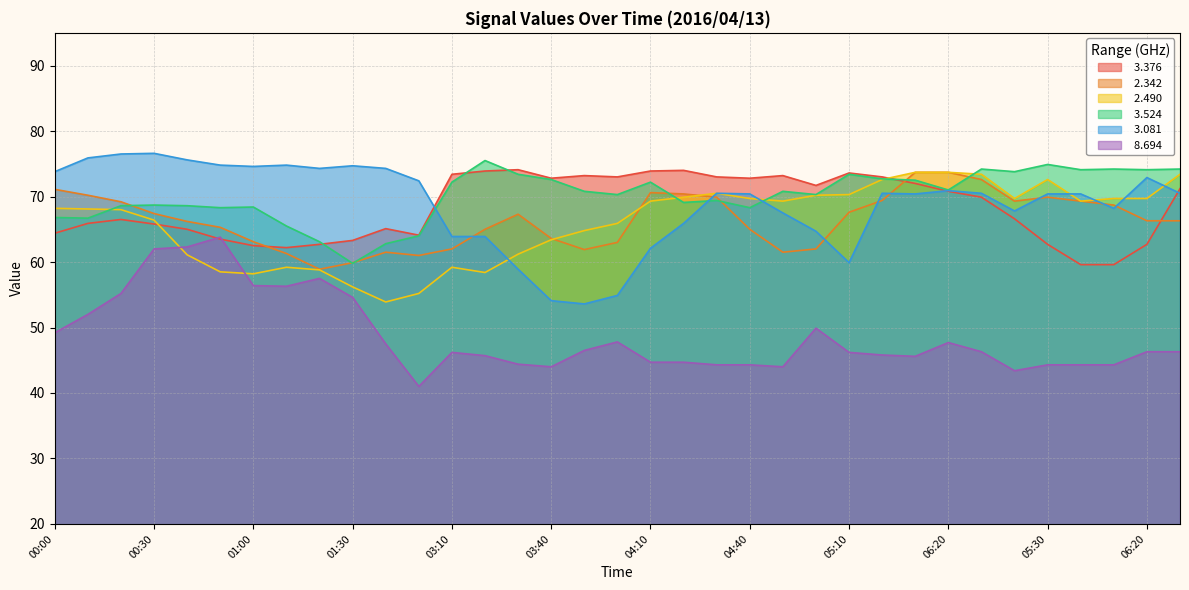

Reading left to right, extract all data points from this chart.

  3.376: 64.4	65.9	66.5	65.8	65.0	63.5	62.5	62.2	62.7	63.3	65.1	64.1	73.4	73.9	74.1	72.8	73.2	73.0	73.9	74.0	73.0	72.8	73.2	71.7	73.6	73.0	72.0	70.8	69.9	66.6	62.7	59.6	59.6	62.7	71.2
  2.342: 71.1	70.2	69.2	67.4	66.2	65.3	63.1	61.3	58.9	59.9	61.5	61.0	62.0	65.0	67.3	63.6	61.9	63.0	70.6	70.4	69.9	65.0	61.5	62.0	67.6	69.4	73.7	73.7	72.6	69.3	69.9	69.3	68.7	66.3	66.3
  2.490: 68.2	68.1	68.0	66.4	61.1	58.5	58.2	59.2	58.8	56.2	53.9	55.2	59.2	58.4	61.2	63.4	64.8	65.9	69.3	69.9	70.5	69.7	69.3	70.2	70.3	72.6	73.7	73.7	73.4	69.7	72.6	69.3	69.7	69.7	73.4
  3.524: 66.8	66.7	68.6	68.7	68.6	68.3	68.4	65.5	63.1	59.8	62.8	64.0	72.2	75.5	73.4	72.6	70.8	70.3	72.2	69.1	69.4	68.3	70.8	70.3	73.4	72.7	72.5	71.0	74.2	73.8	74.9	74.1	74.2	74.1	74.2
  3.081: 73.8	75.9	76.5	76.6	75.6	74.8	74.6	74.8	74.3	74.7	74.3	72.4	63.9	63.9	58.9	54.1	53.6	54.9	62.1	65.9	70.5	70.4	67.5	64.7	59.9	70.5	70.4	70.9	70.5	67.8	70.4	70.4	68.2	72.9	70.5
  8.694: 49.2	52.0	55.2	62.0	62.3	63.8	56.4	56.3	57.5	54.6	47.5	41.0	46.2	45.7	44.4	44.0	46.5	47.8	44.7	44.7	44.3	44.3	44.0	49.9	46.2	45.8	45.6	47.7	46.3	43.4	44.3	44.3	44.3	46.3	46.3